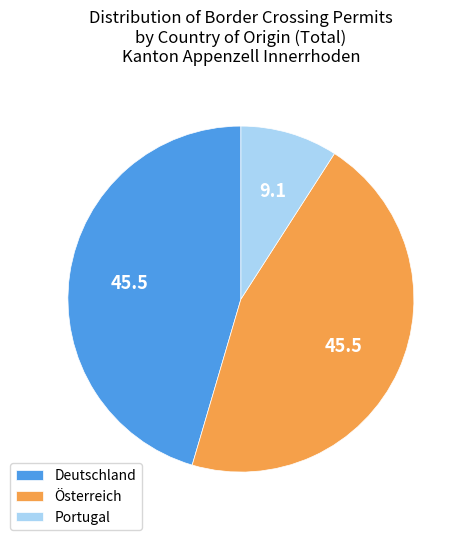

Which category has the smallest portion of the pie?

Portugal